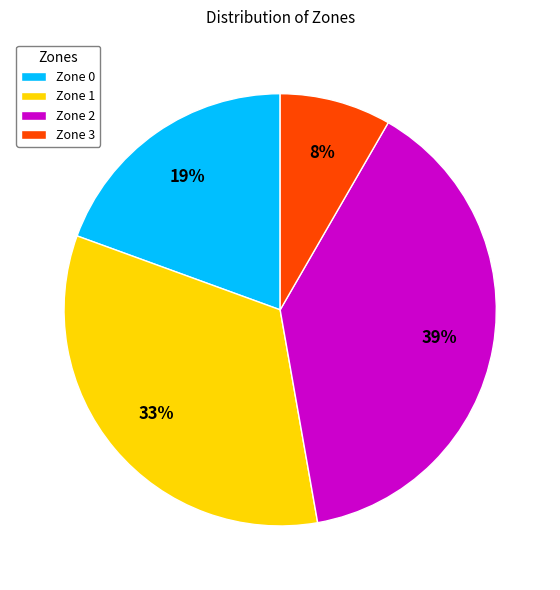

Which slice is the largest?

Zone 2